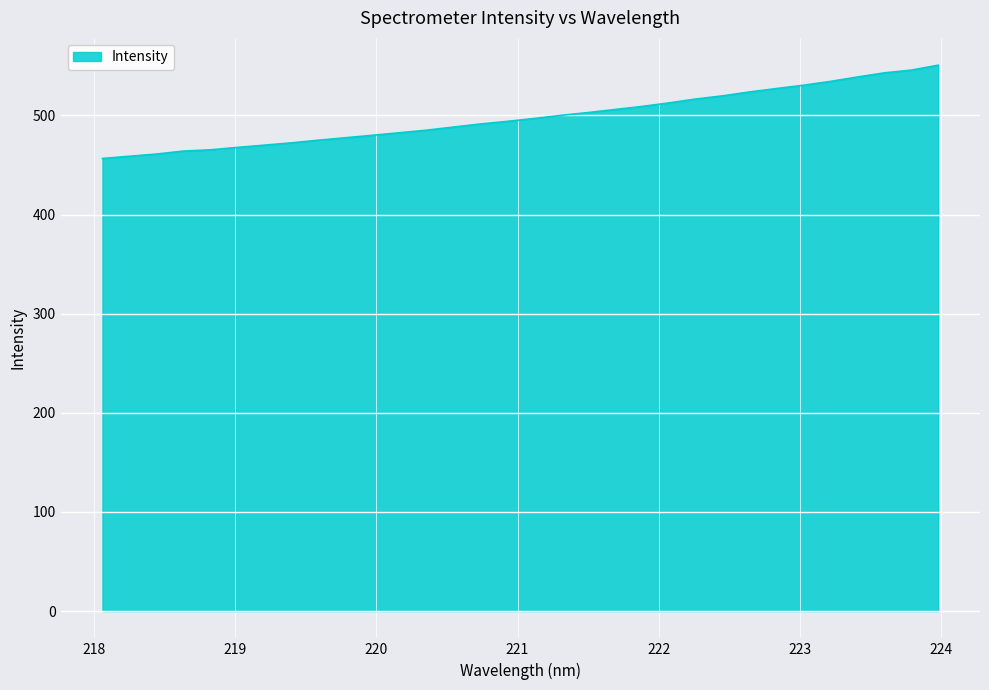

What is the greatest value displayed?

550.7